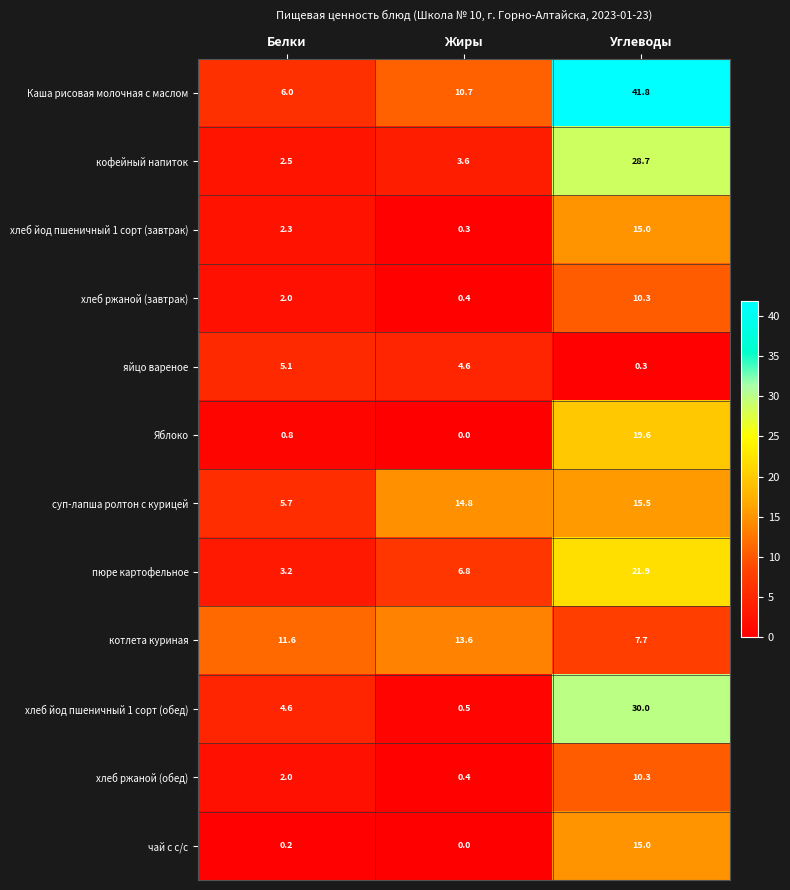

What is the difference between the highest and lowest values at Углеводы?

41.5